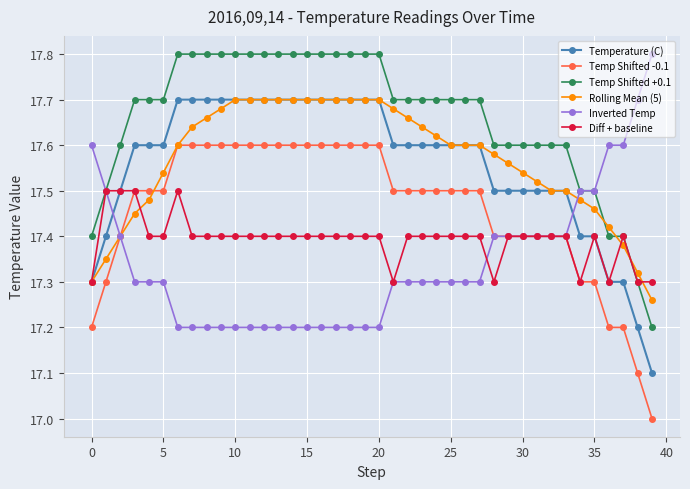

True or false: Temp Shifted +0.1 and Temp Shifted -0.1 intersect in this chart.

False